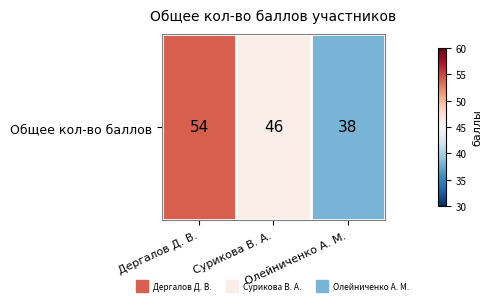

List the labels in order of value, largest first.

Дергалов Д. В., Сурикова В. А., Олейниченко А. М.